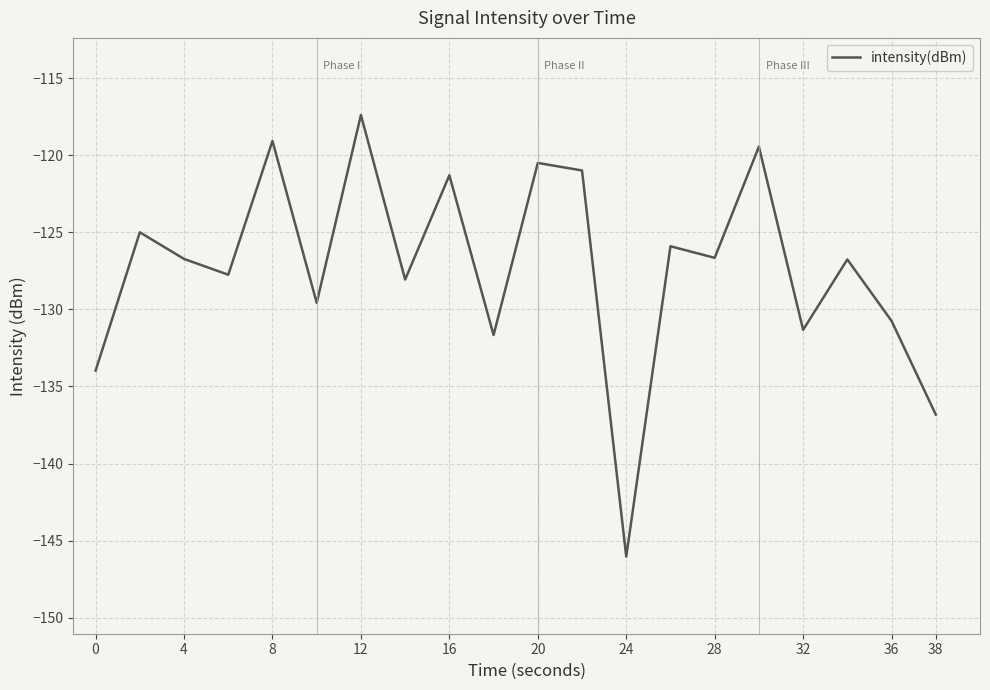

What is the minimum value shown in the chart?

-146.0